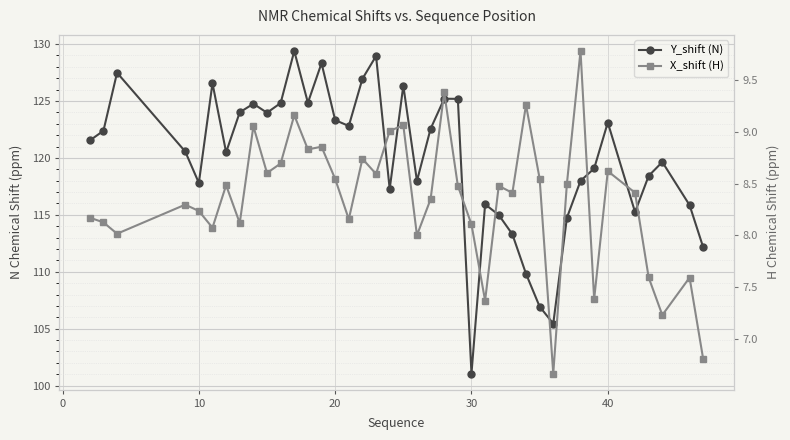

List the series in order of their overall mean, highest first.

Y_shift (N), X_shift (H)